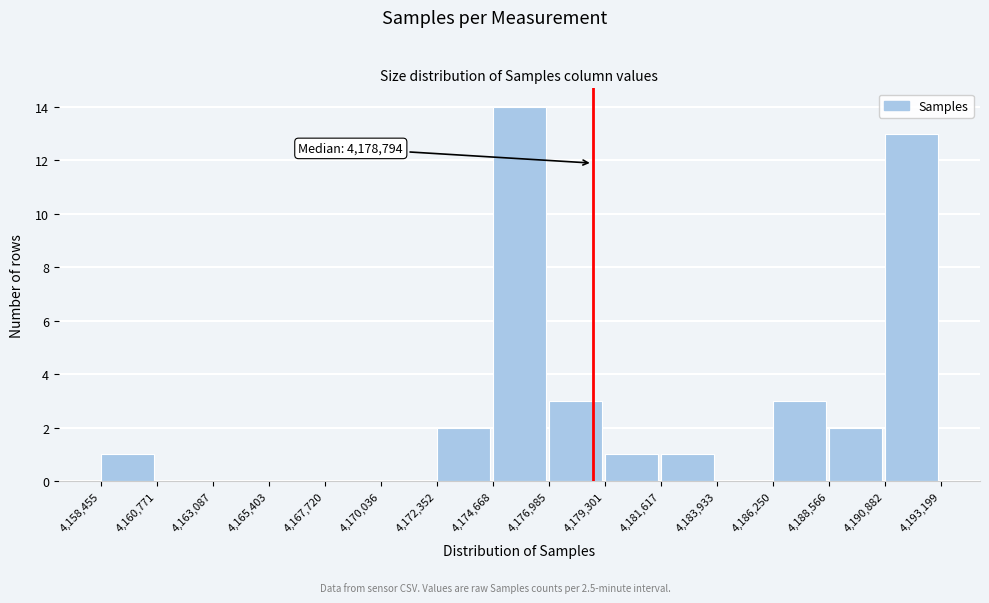

Which range on the x-axis has the tallest bar?

4,174,668 to 4,176,985